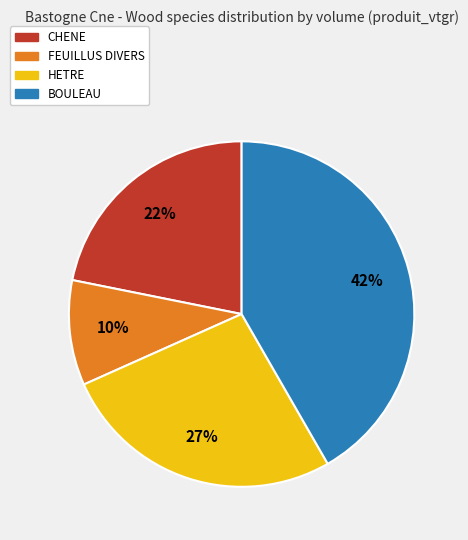

How many segments does this pie chart have?

4